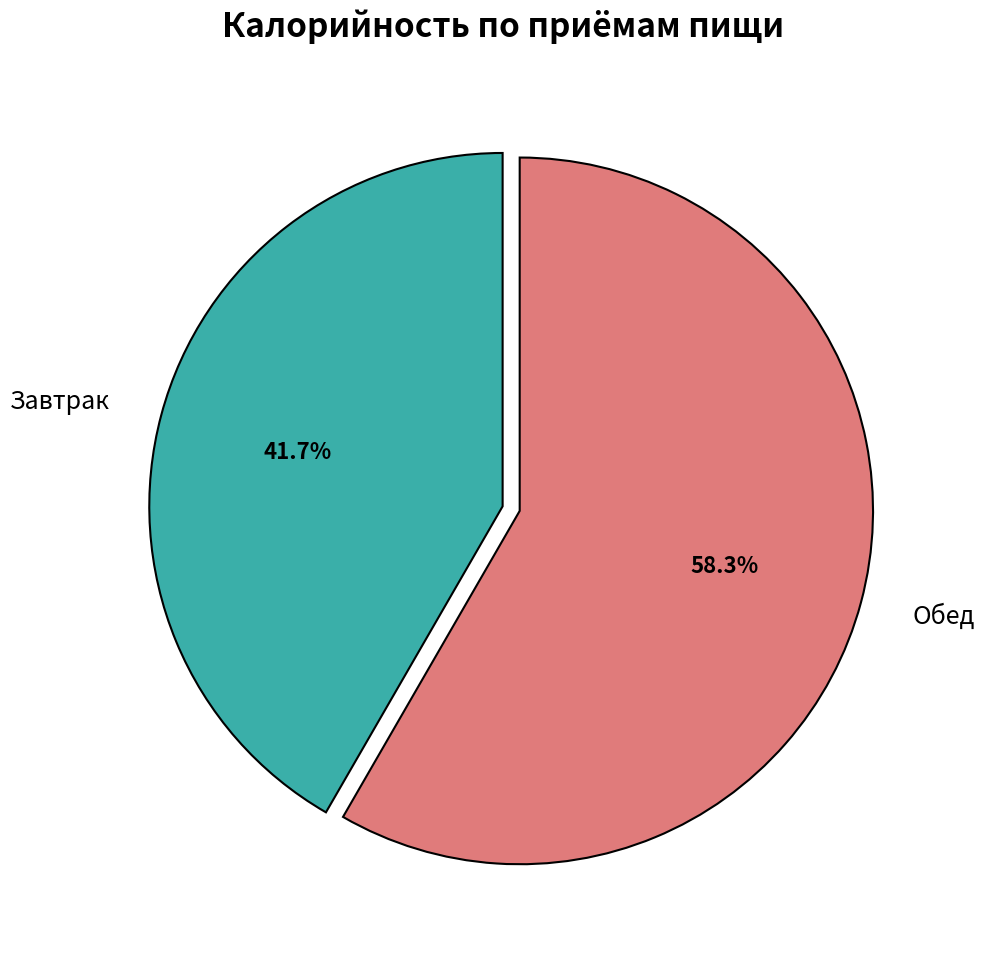

Rank the categories by value from lowest to highest.

Завтрак, Обед